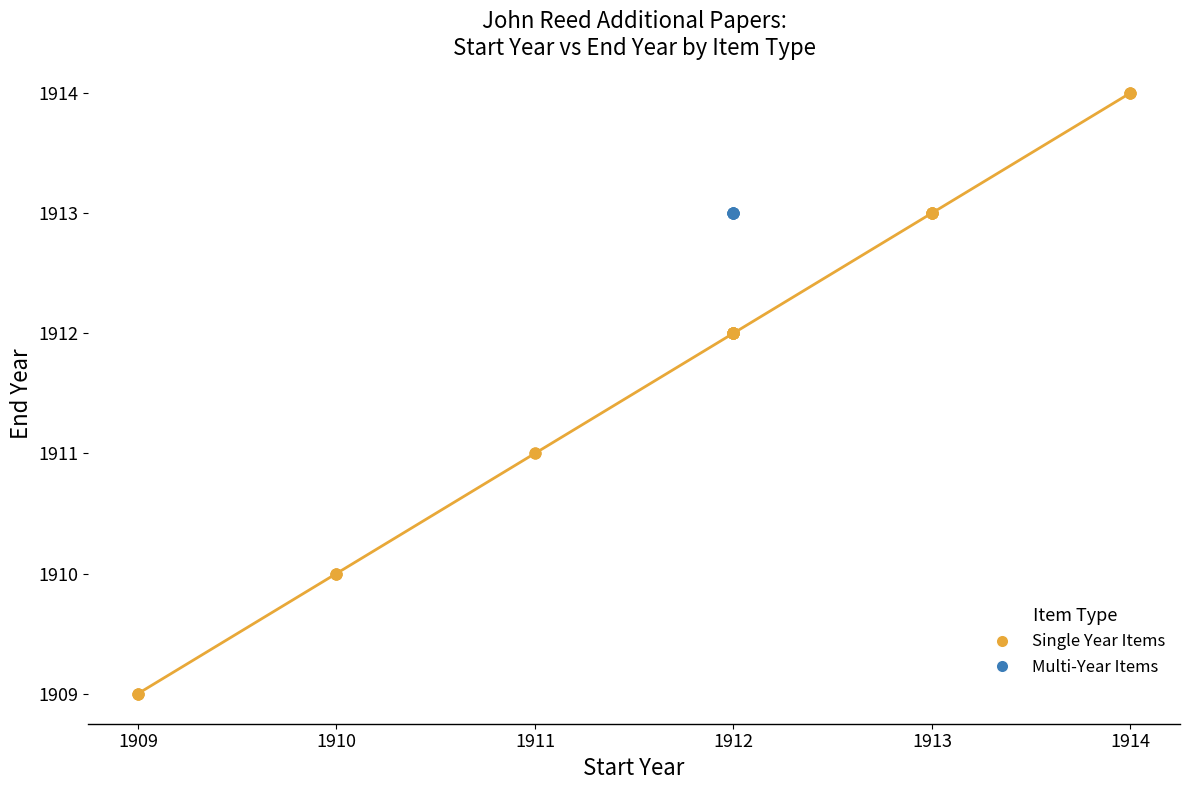

Which series contains the lowest Y value?

Single Year Items